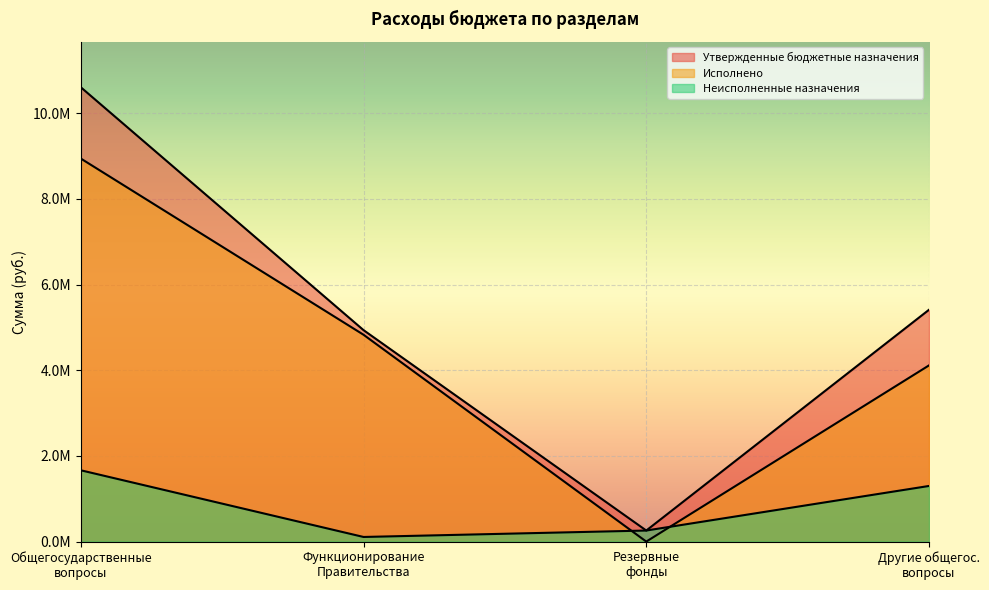

Does the chart display data point markers on the line(s)?

No